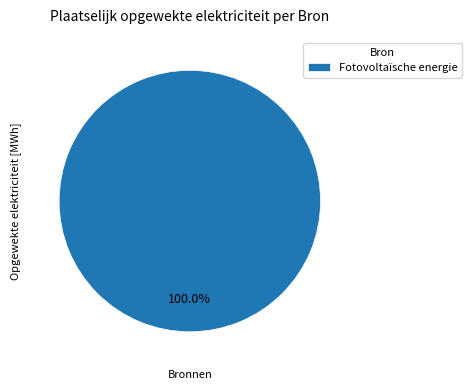

What is the majority slice?

Fotovoltaïsche energie